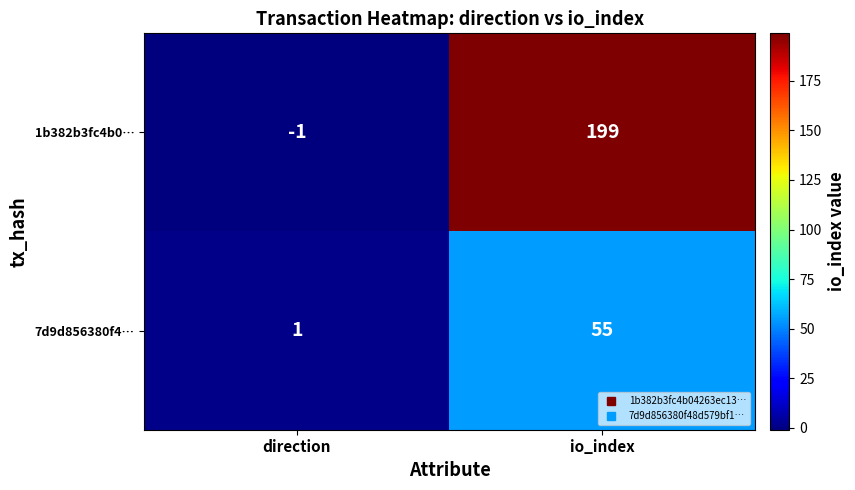

Which series has the widest spread of values?

1b382b3fc4b0…